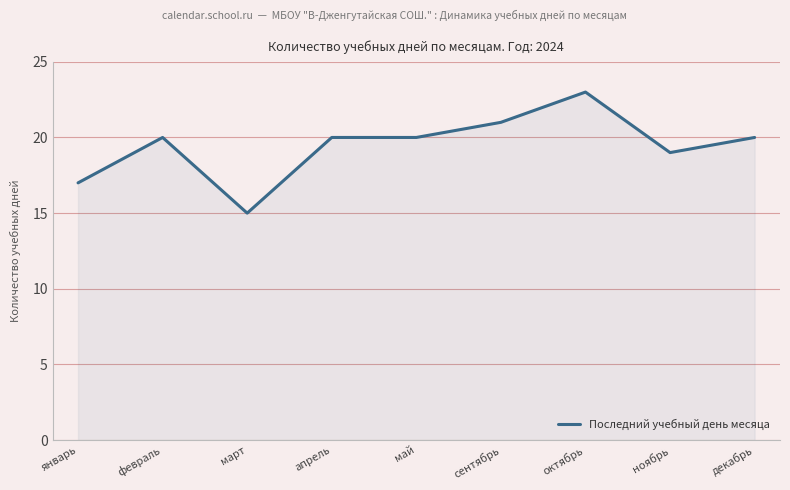

True or false: the data shows 12 at ноябрь.

False